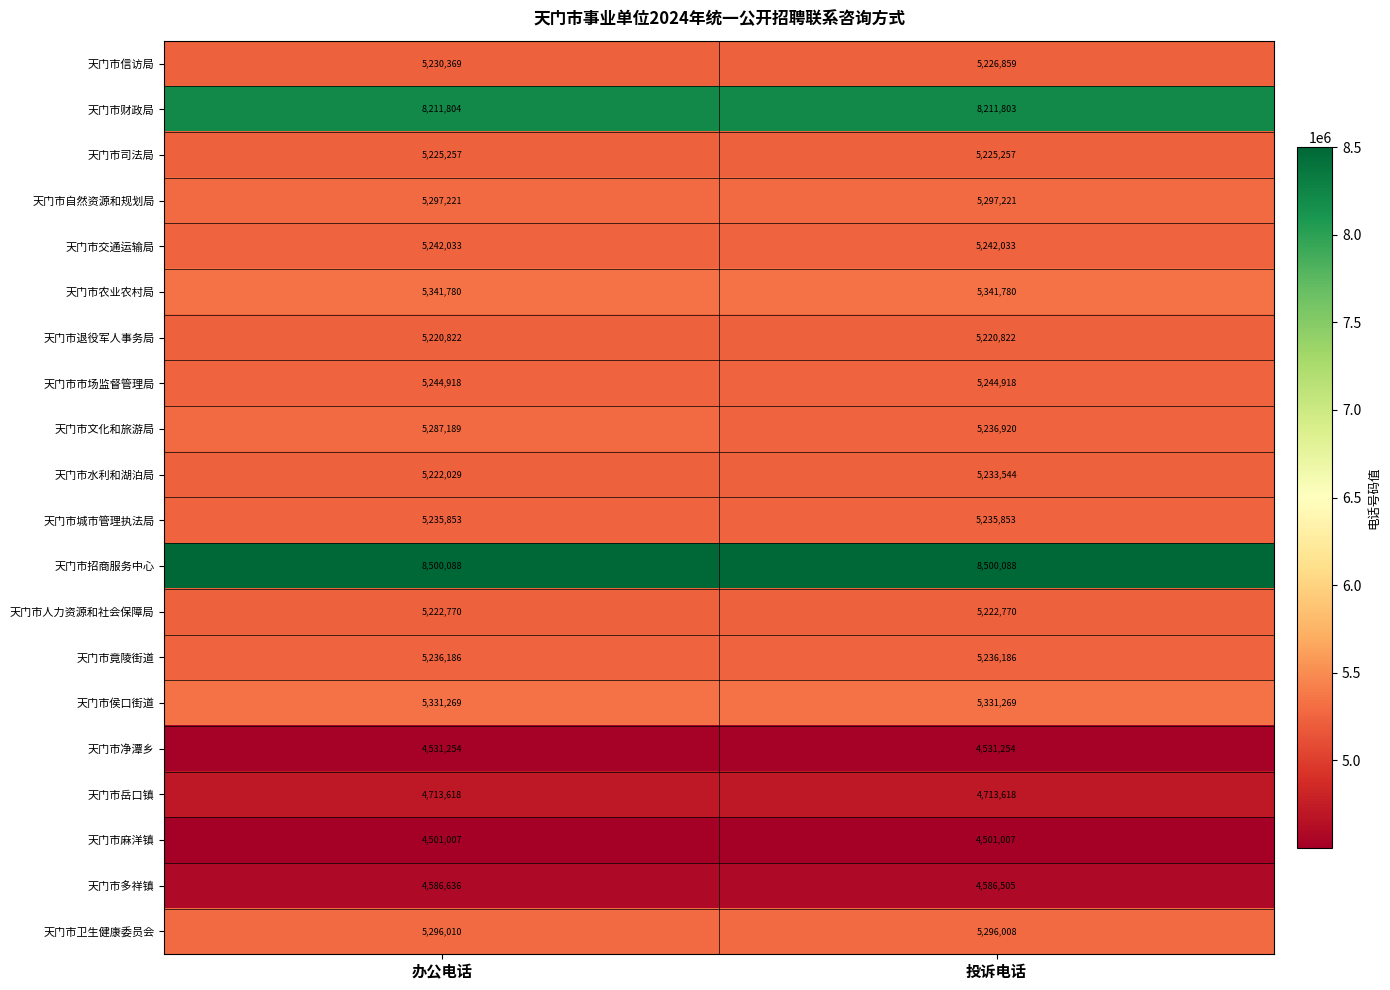

The value of 天门市多祥镇 at 办公电话 is 8052379. True or false?

False